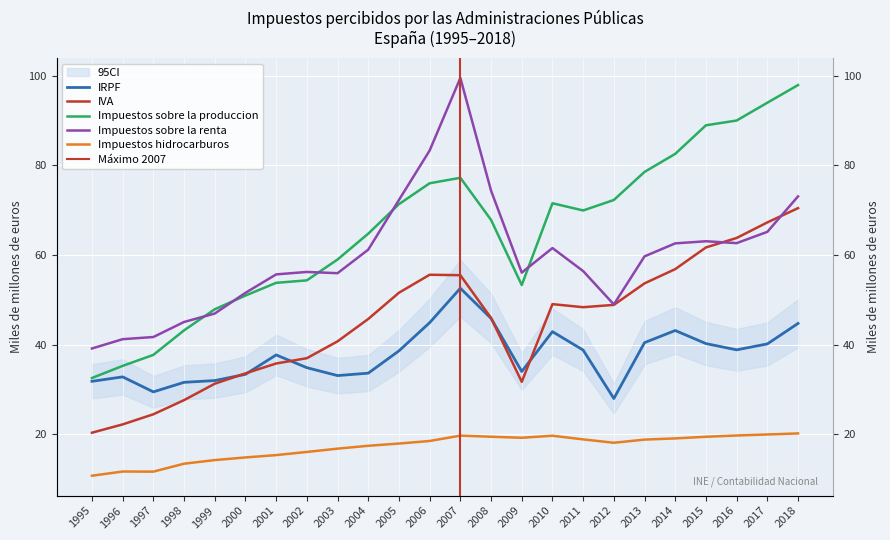

What is the average value of the IVA series?

44.9